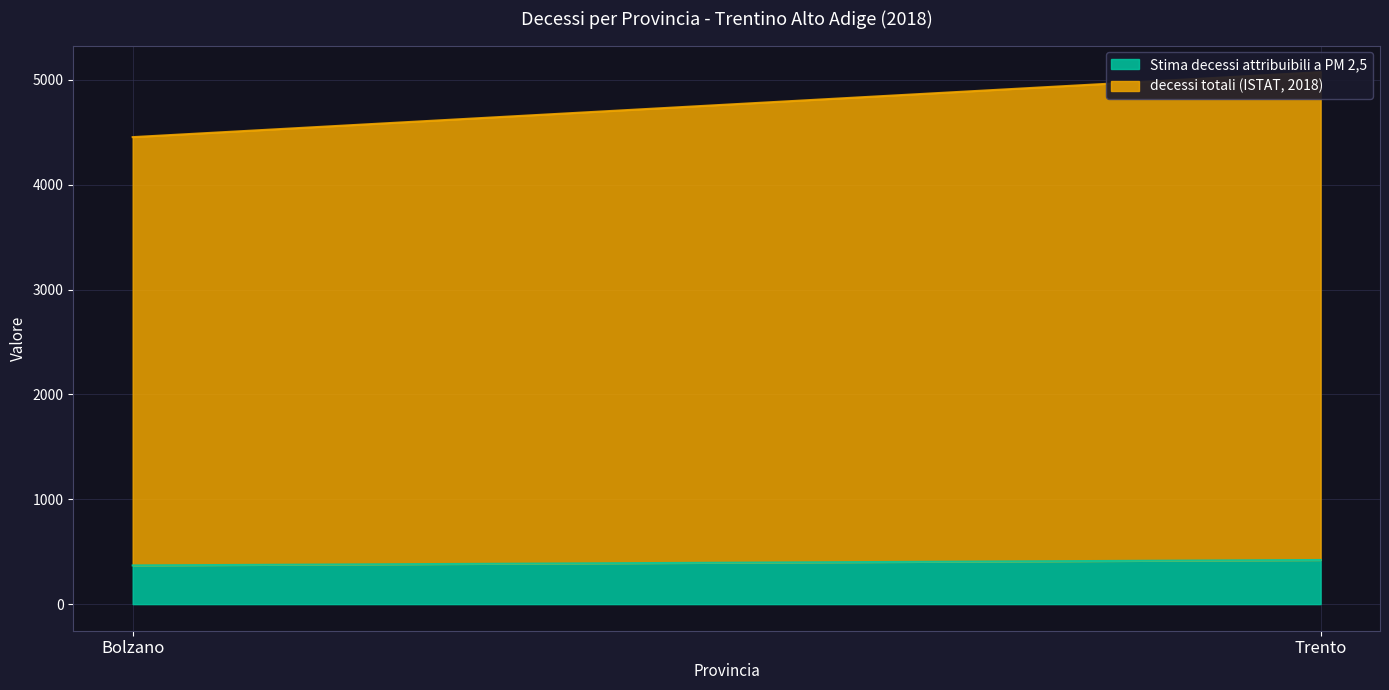

Which series has the largest total across all categories?

decessi totali (ISTAT, 2018)